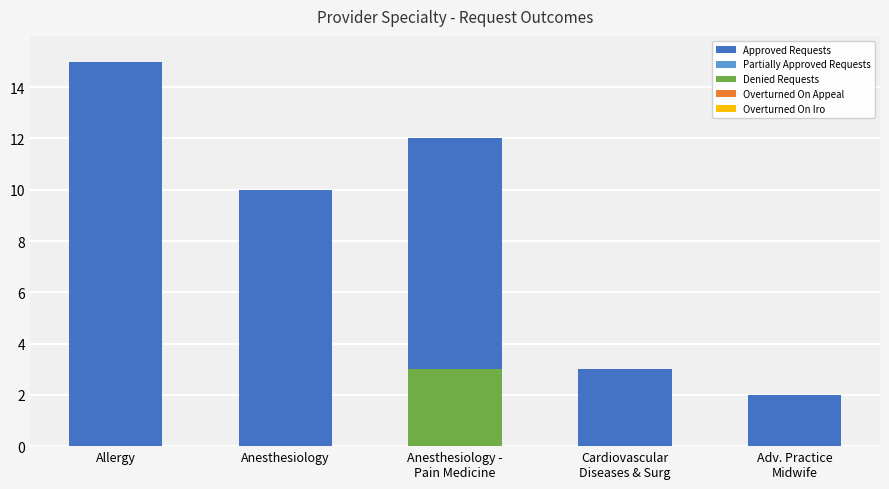

What is the difference between the Approved Requests values at Adv. Practice
Midwife and Anesthesiology -
Pain Medicine?

10